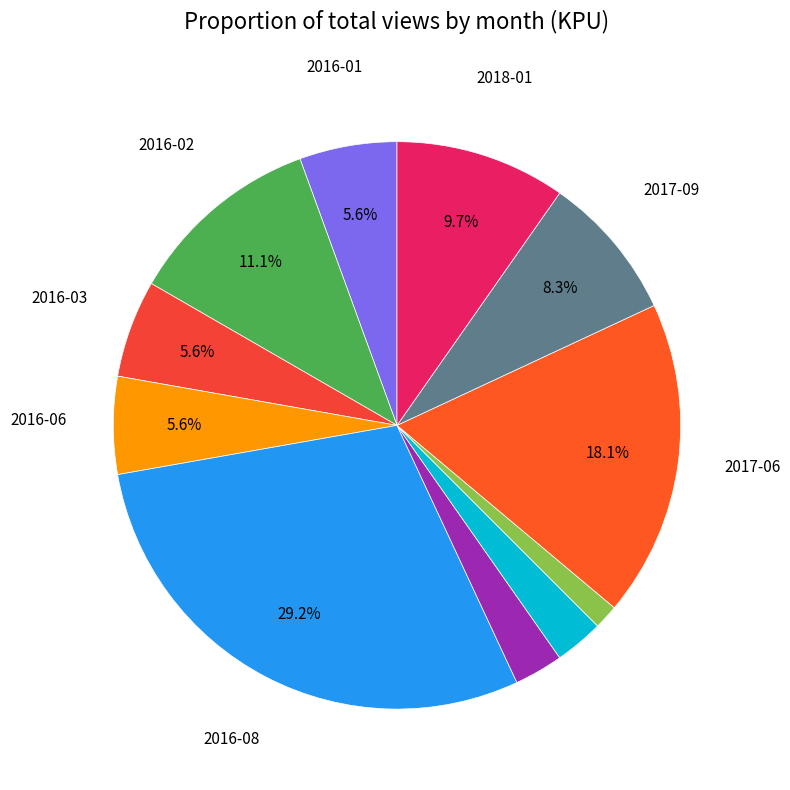

Is there any slice that represents more than half of the pie?

No